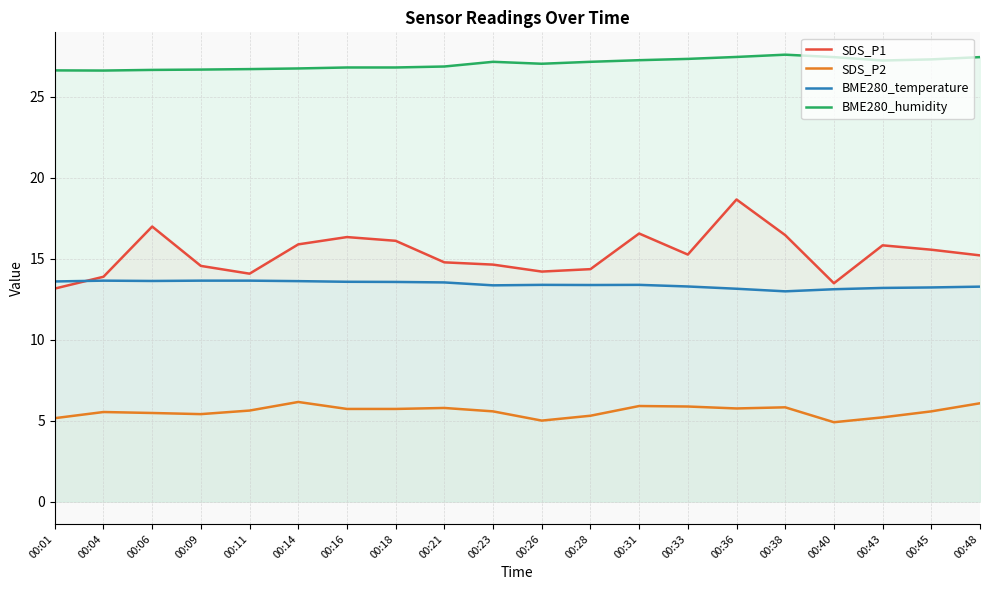

True or false: SDS_P2 has more than 1 interior local peaks.

True